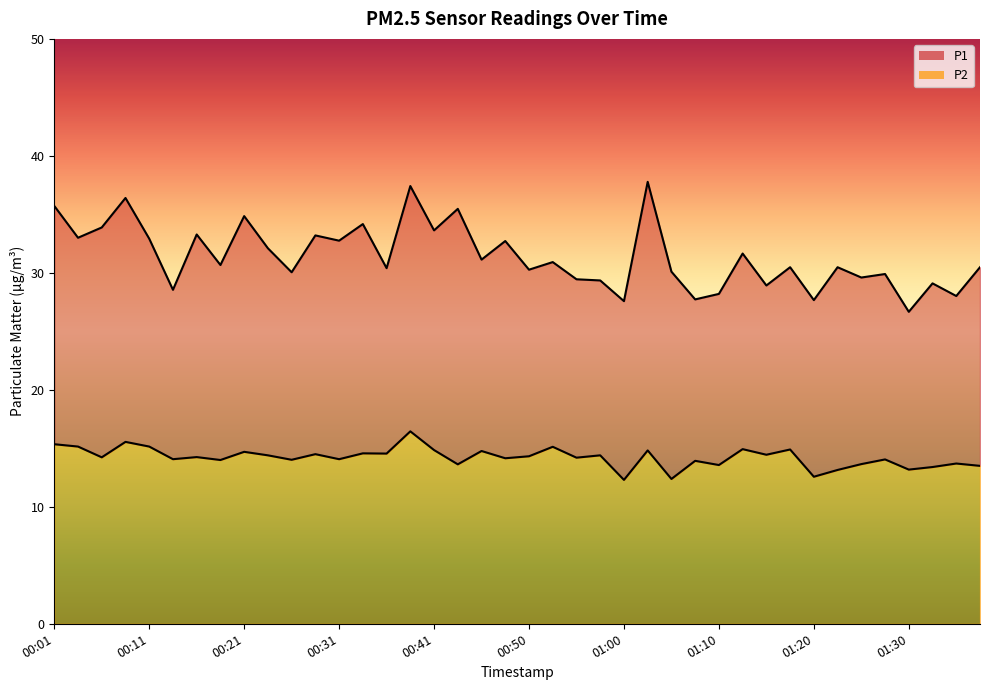

What is the spread (max minus min) of values at 00:01?

20.4